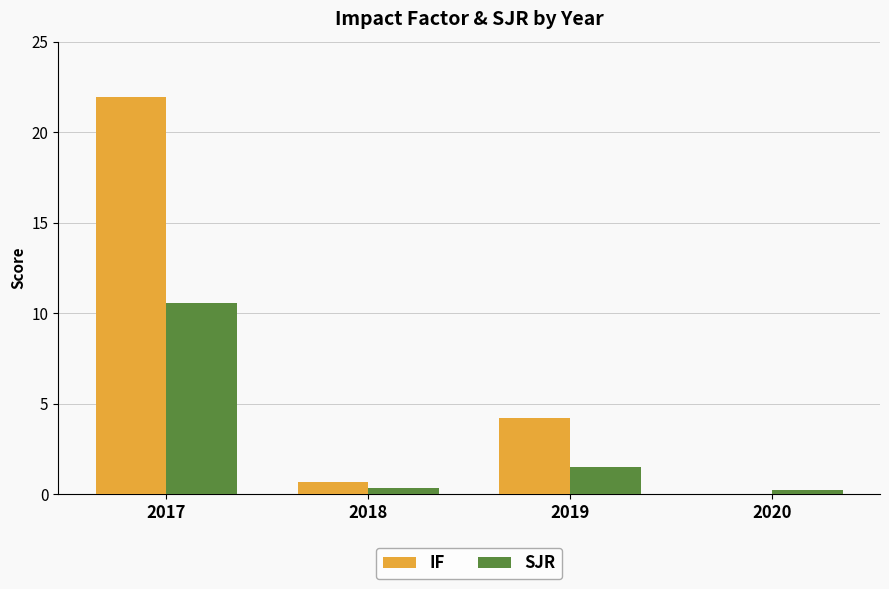

What is the sum of all IF values?

26.8